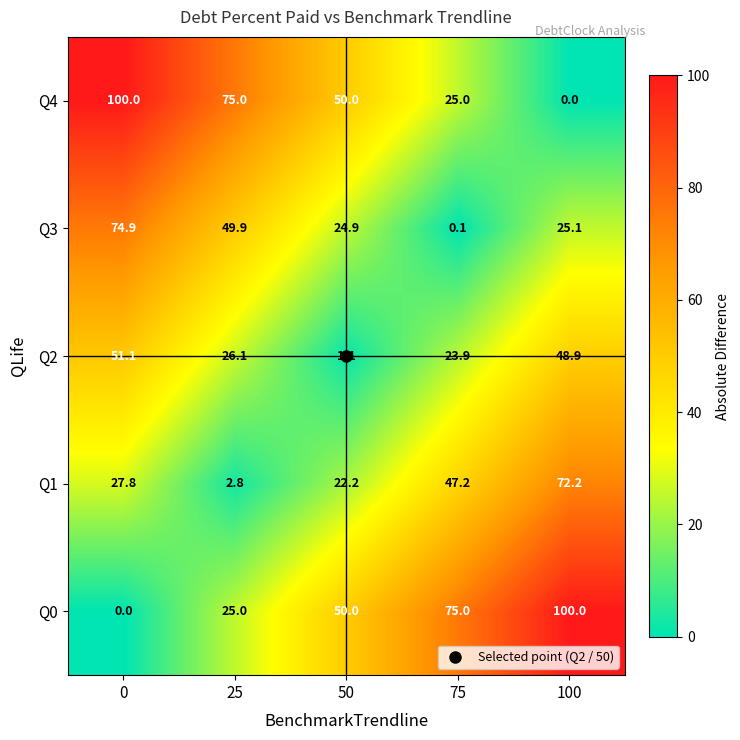

What is the average value of the Q0 series?

50.0